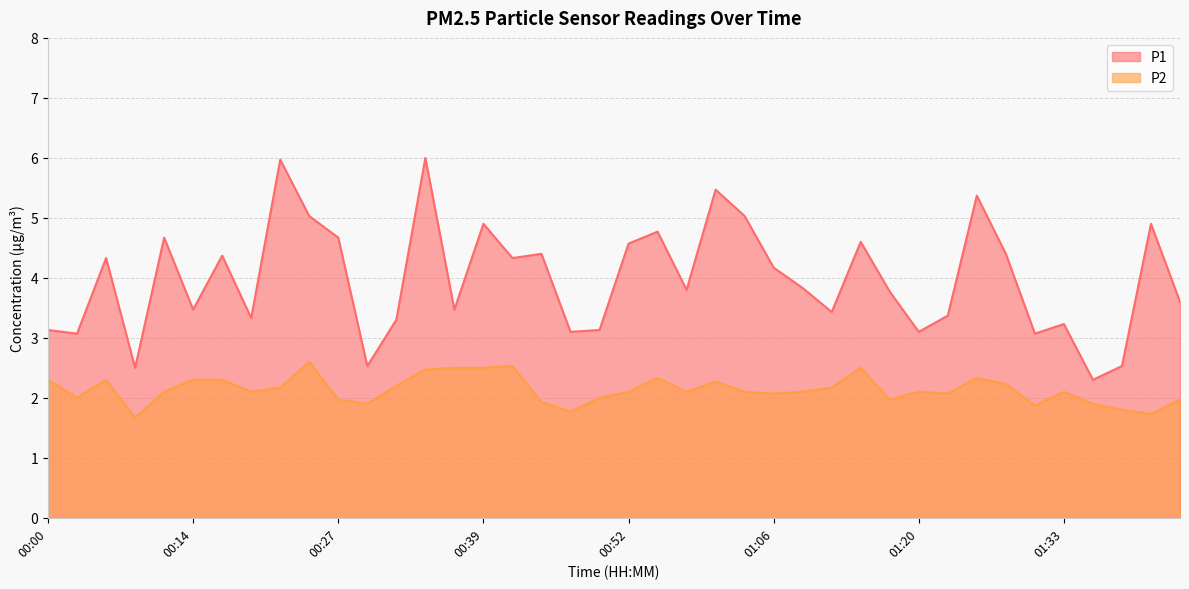

Reading left to right, transcribe all the data shown in this chart.

P1: 3.1	3.1	4.3	2.5	4.7	3.5	4.4	3.3	6.0	5.0	4.7	2.5	3.3	6.0	3.5	4.9	4.3	4.4	3.1	3.1	4.6	4.8	3.8	5.5	5.0	4.2	3.8	3.4	4.6	3.8	3.1	3.4	5.4	4.4	3.1	3.2	2.3	2.5	4.9	3.6
P2: 2.3	2.0	2.3	1.7	2.1	2.3	2.3	2.1	2.2	2.6	2.0	1.9	2.2	2.5	2.5	2.5	2.5	1.9	1.8	2.0	2.1	2.3	2.1	2.3	2.1	2.1	2.1	2.2	2.5	2.0	2.1	2.1	2.3	2.2	1.9	2.1	1.9	1.8	1.7	2.0